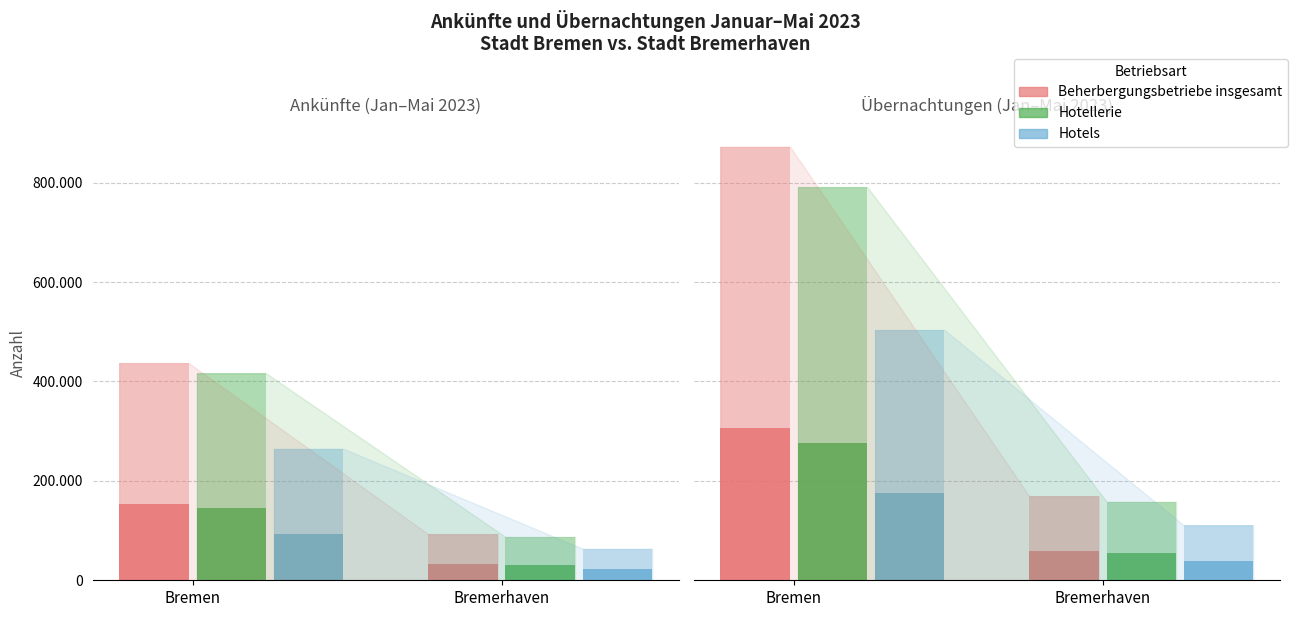

Read the Beherbergungsbetriebe insgesamt value at Bremen.

305407.2